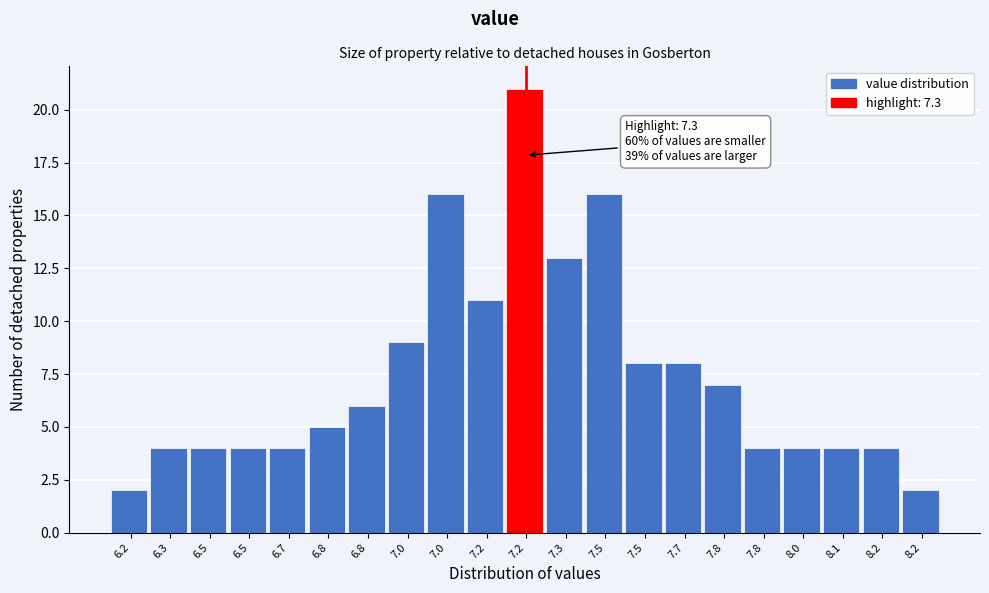

How many values are below 5?

10